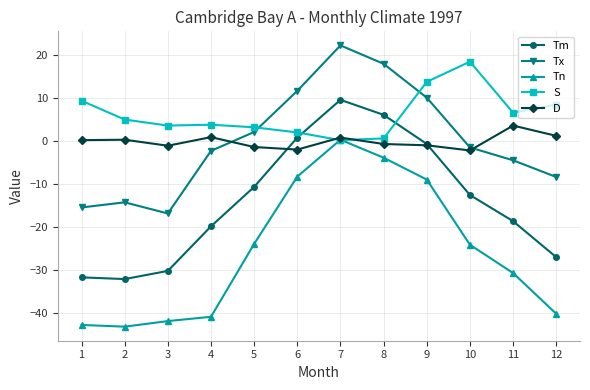

What is the average value of the Tx series?

0.1